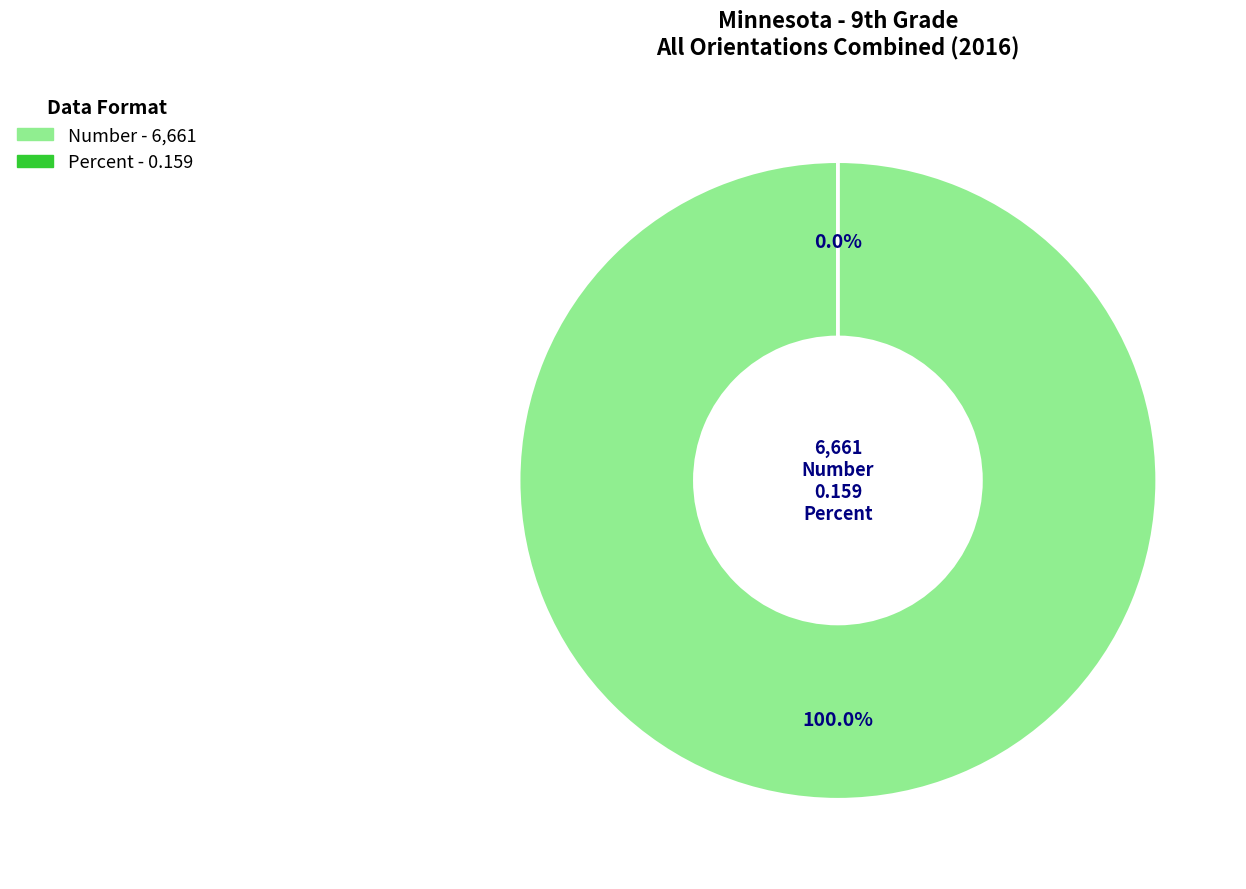

Does Number account for over 50% of the chart?

Yes